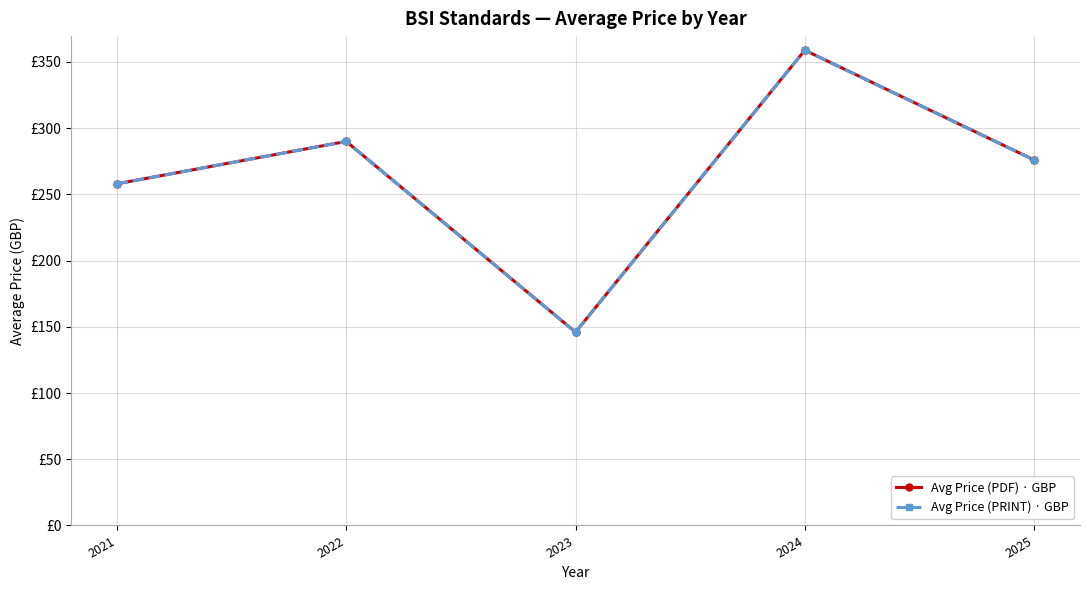

What is the difference between the maximum and minimum values in the Avg Price (PDF) · GBP series?

212.9